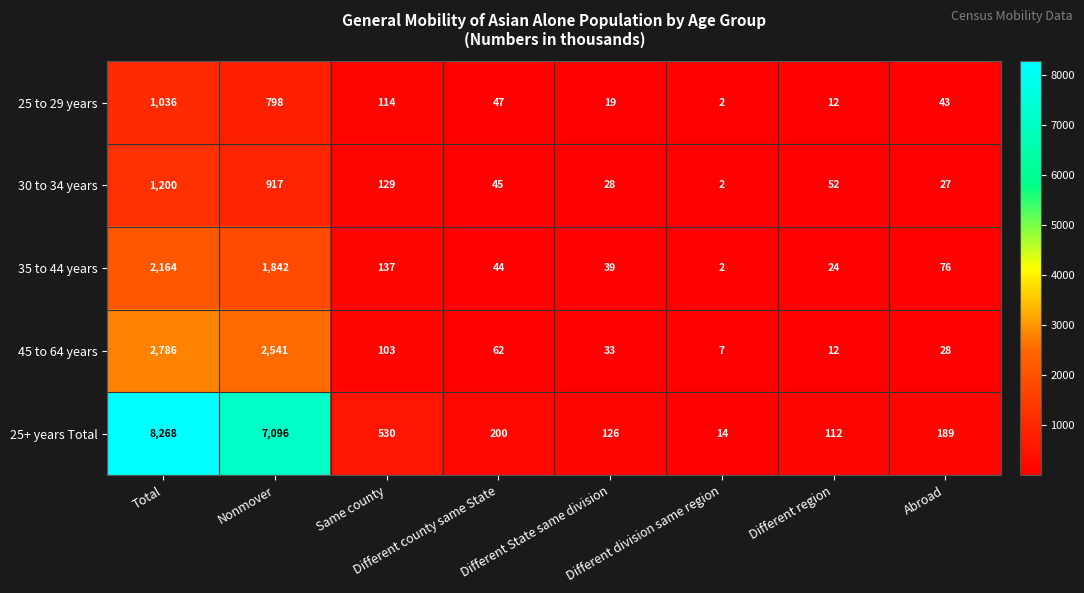

At which category does the chart reach its minimum across all series?

Different division same region